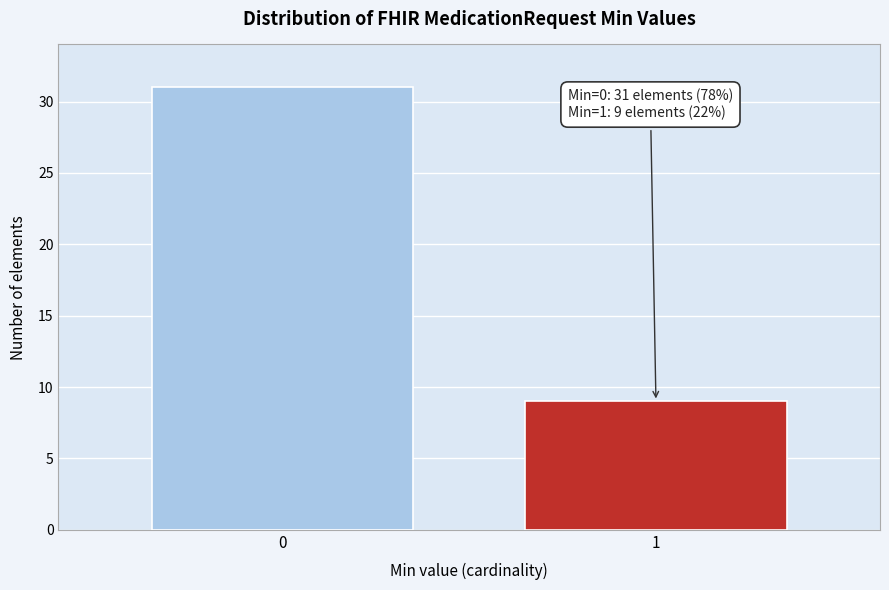

Reading left to right, what are all the values shown in this chart?

31	9